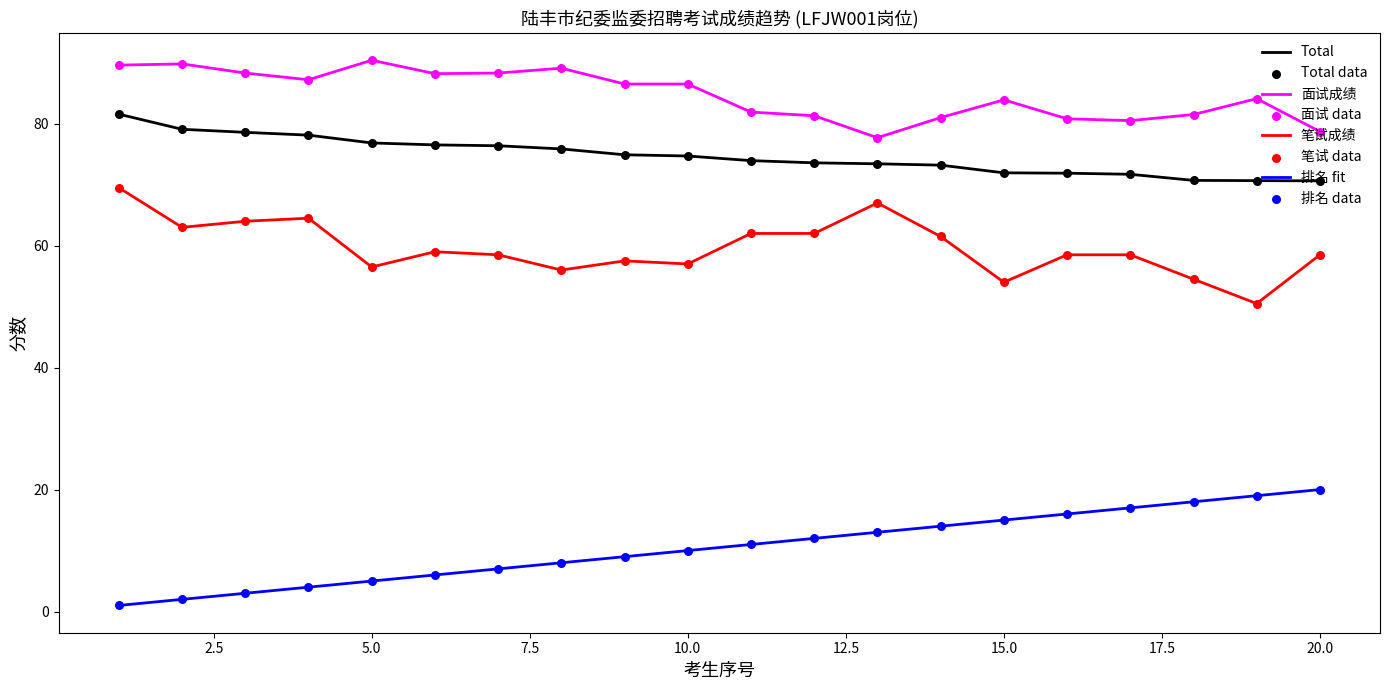

Which series has the largest total across all categories?

面试成绩